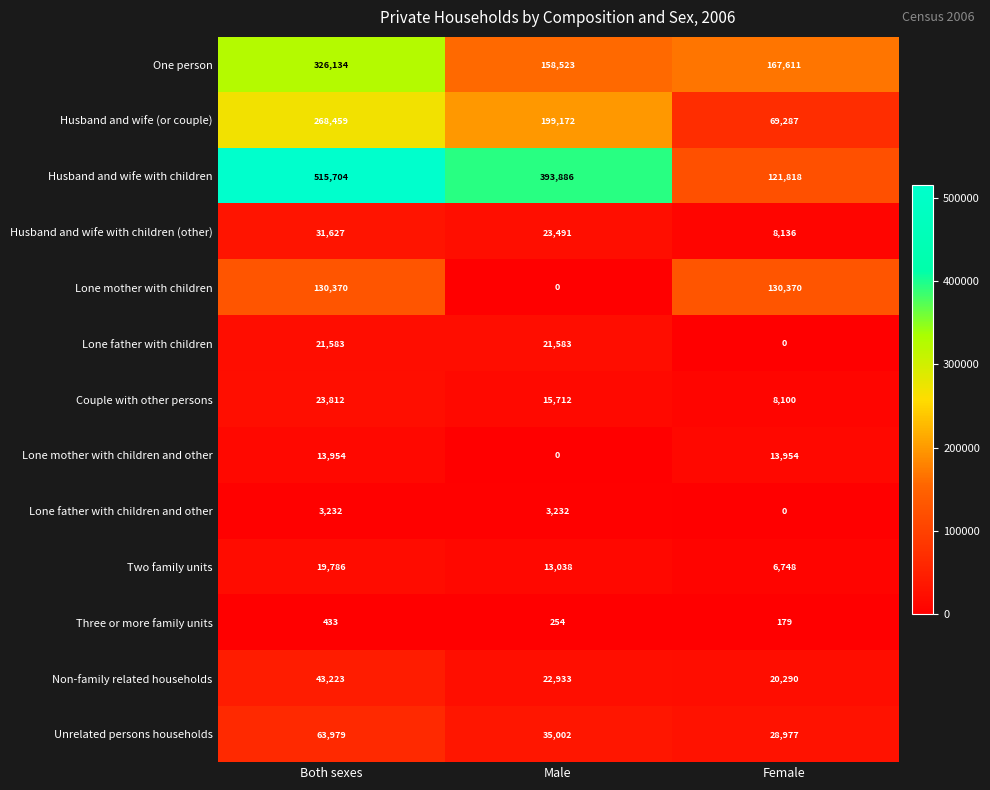

Which series has the largest total across all categories?

Husband and wife with children